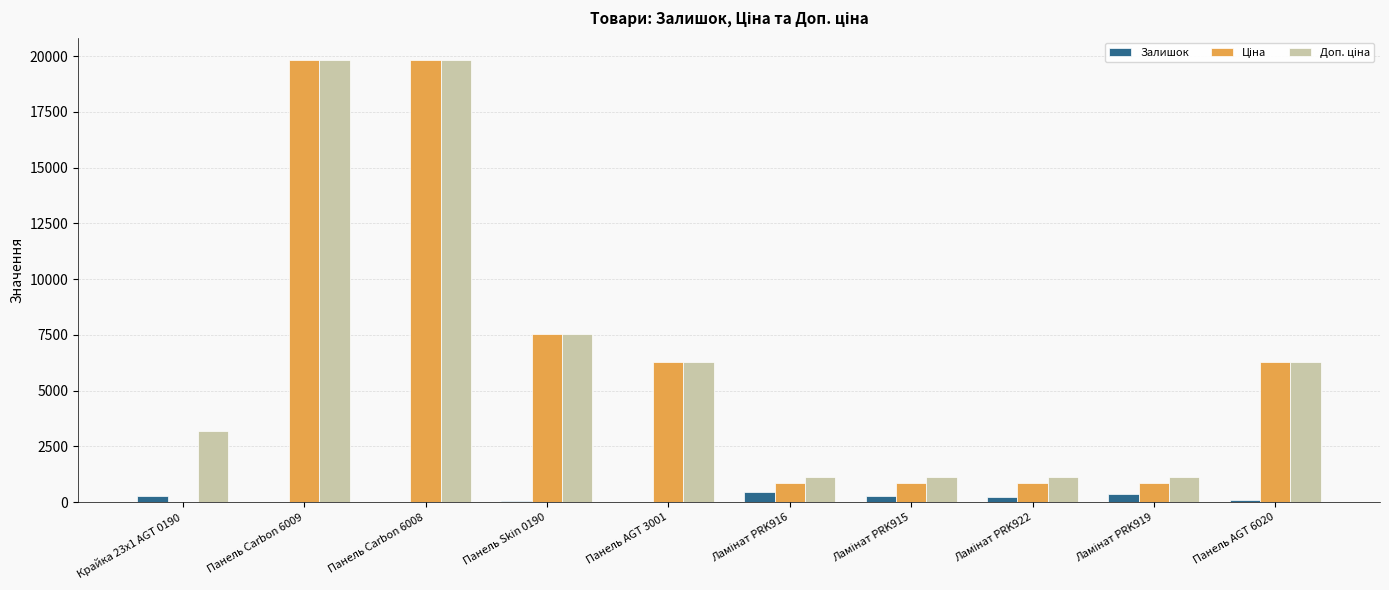

What is the highest value of the Залишок series?

446